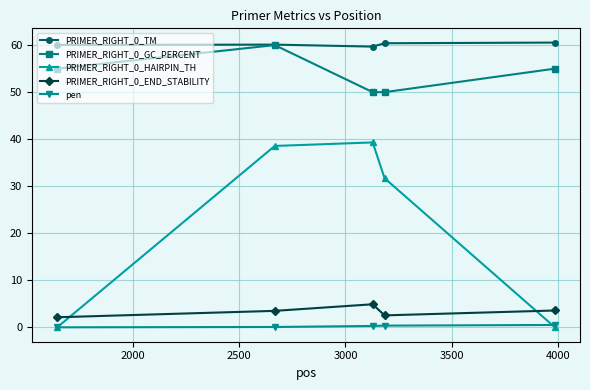

What is the highest value of the PRIMER_RIGHT_0_HAIRPIN_TH series?

39.3